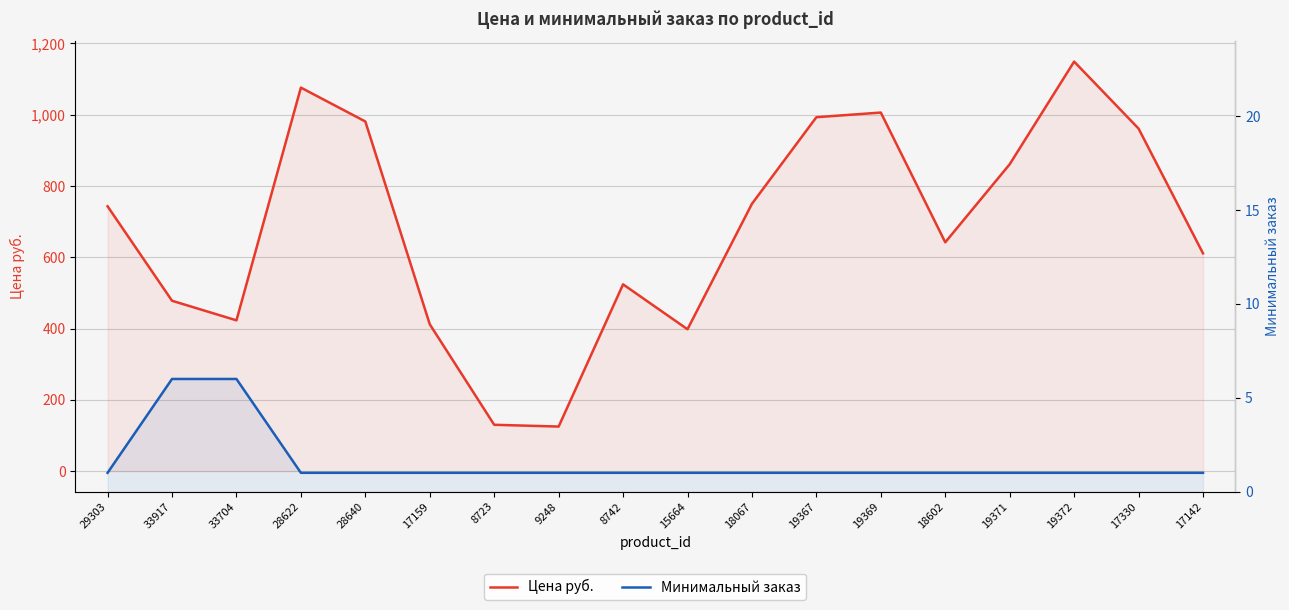

Which series changed the most between 28622 and 17142?

Цена руб.